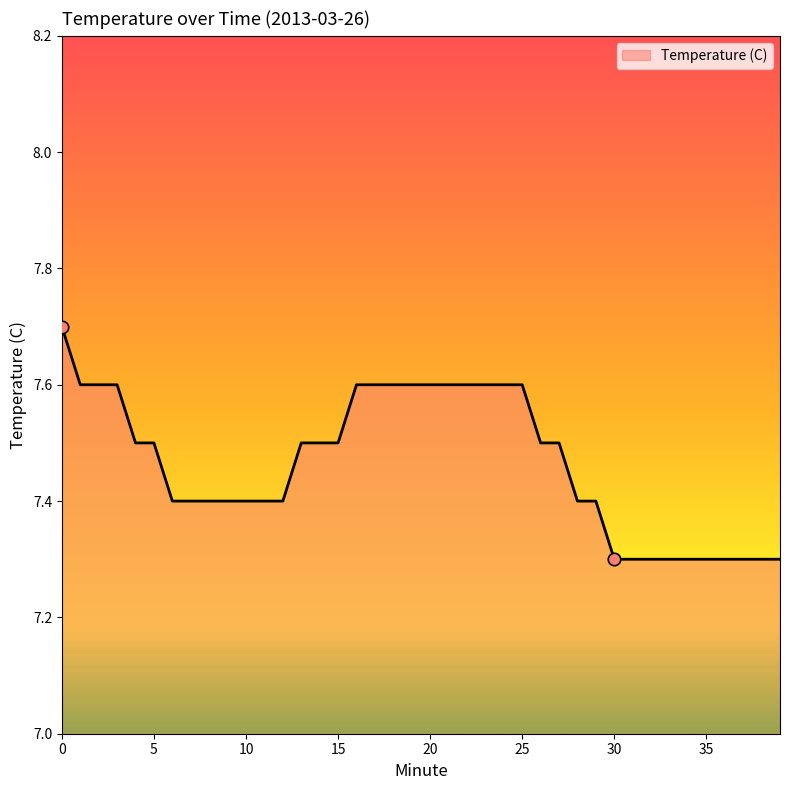

What is the maximum value shown in the chart?

7.7